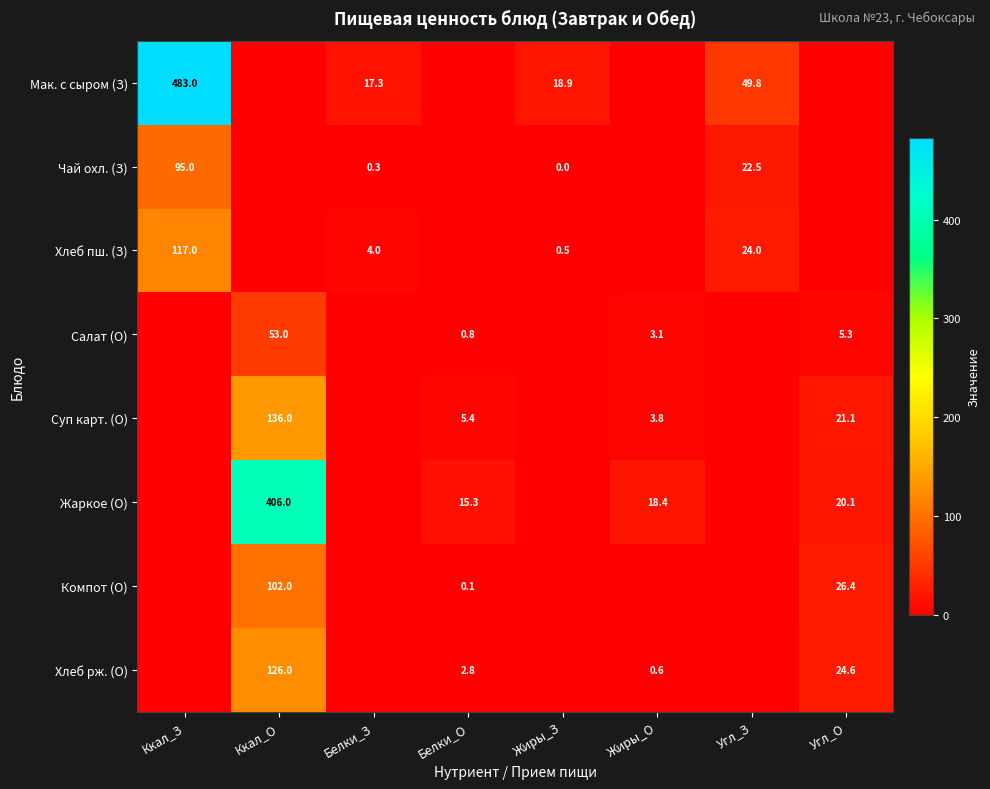

The Салат (О) series shows 1.0 at Жиры_О. True or false?

False